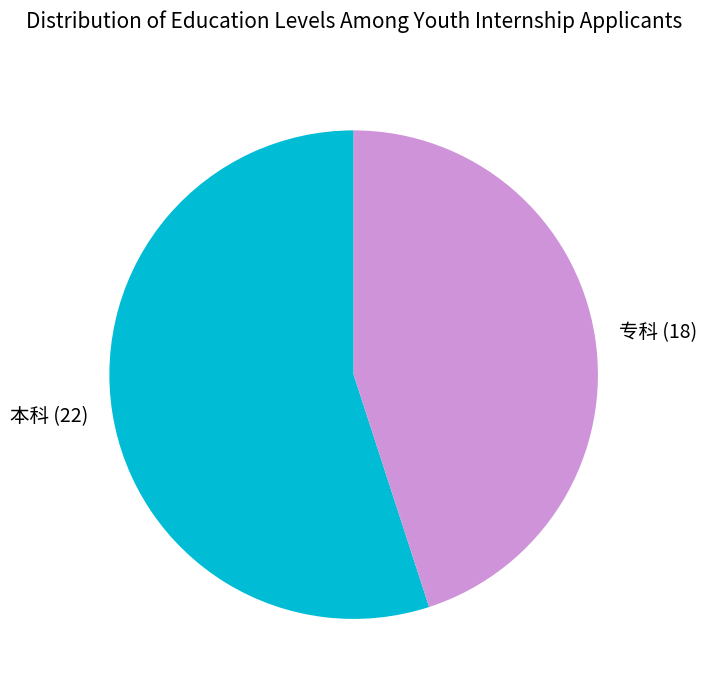

Which slice is the smallest?

专科